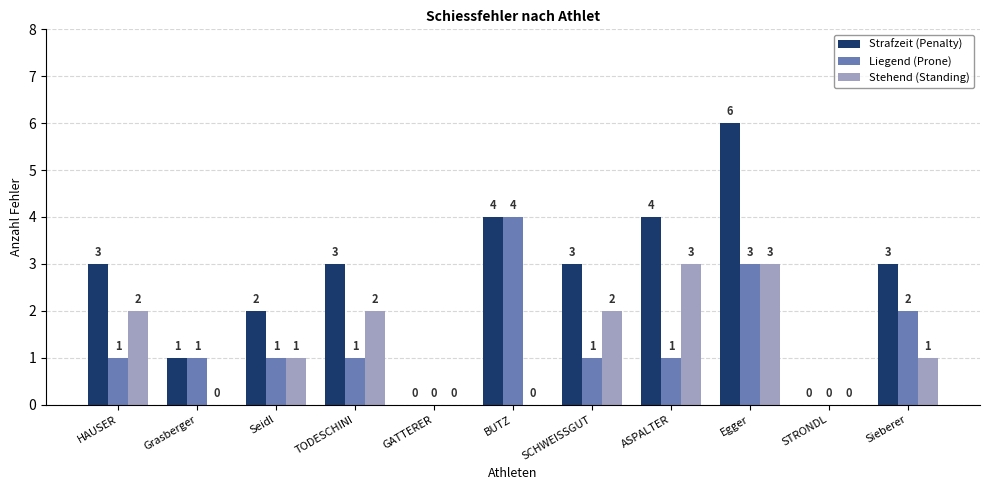

Does the chart contain stacked bars?

No